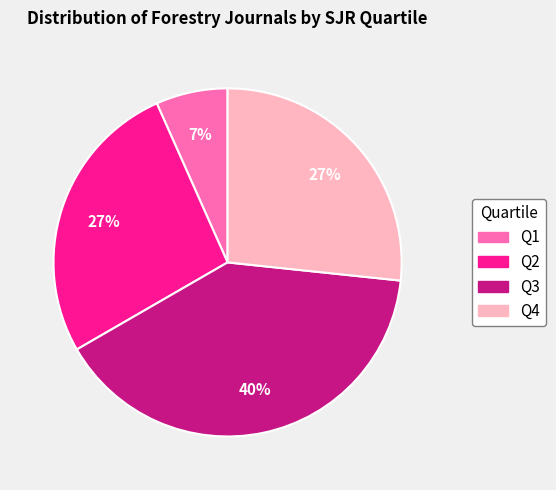

Is the sum of Q2 and Q1 greater than half?

No